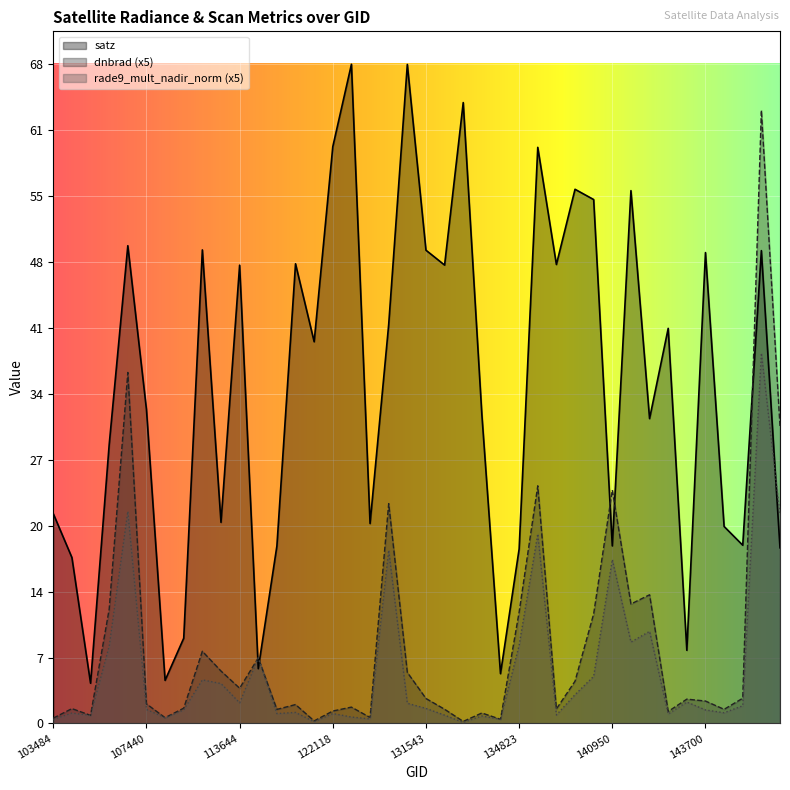

Which series has the largest total across all categories?

satz